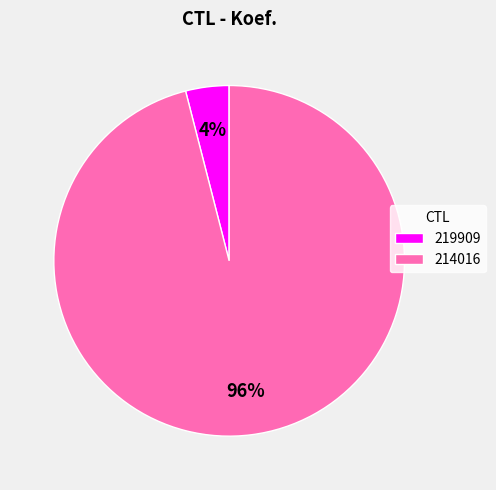

To the nearest percent, what is the difference between the largest and smallest slice percentages?

92%